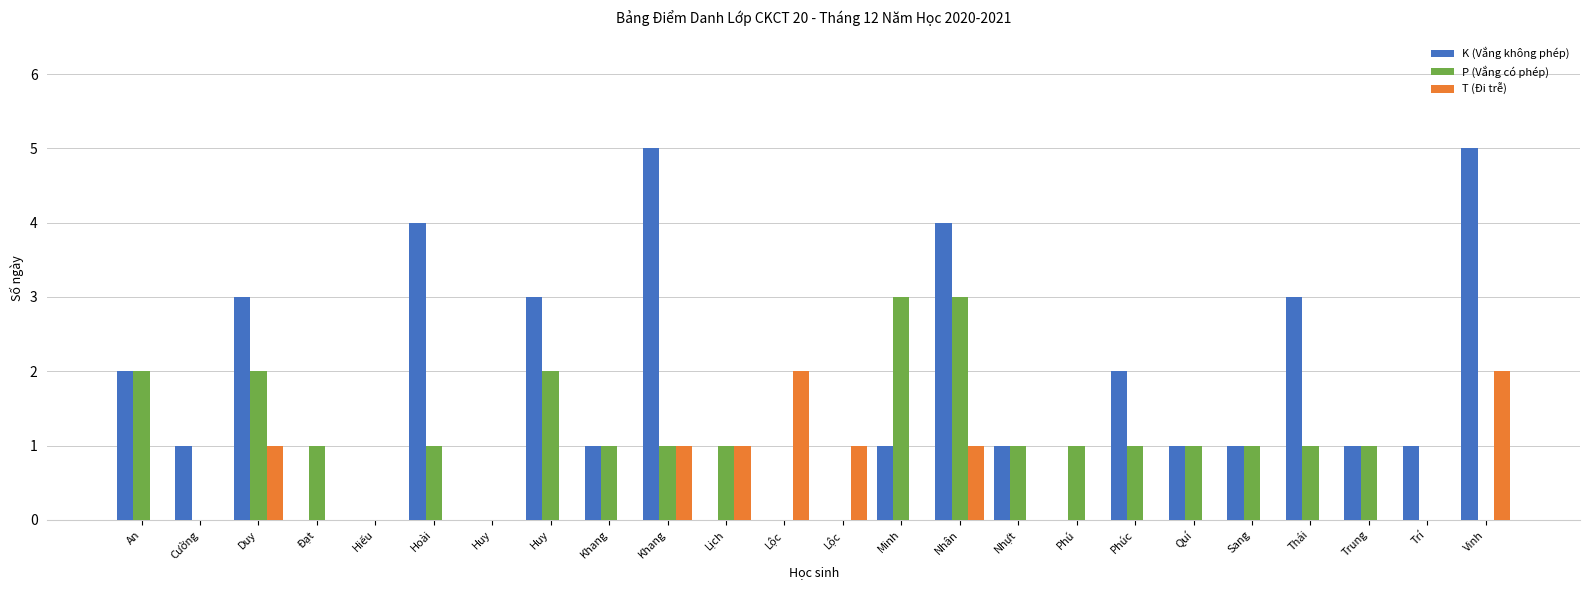

At how many categories does at least one series exceed 4?

2